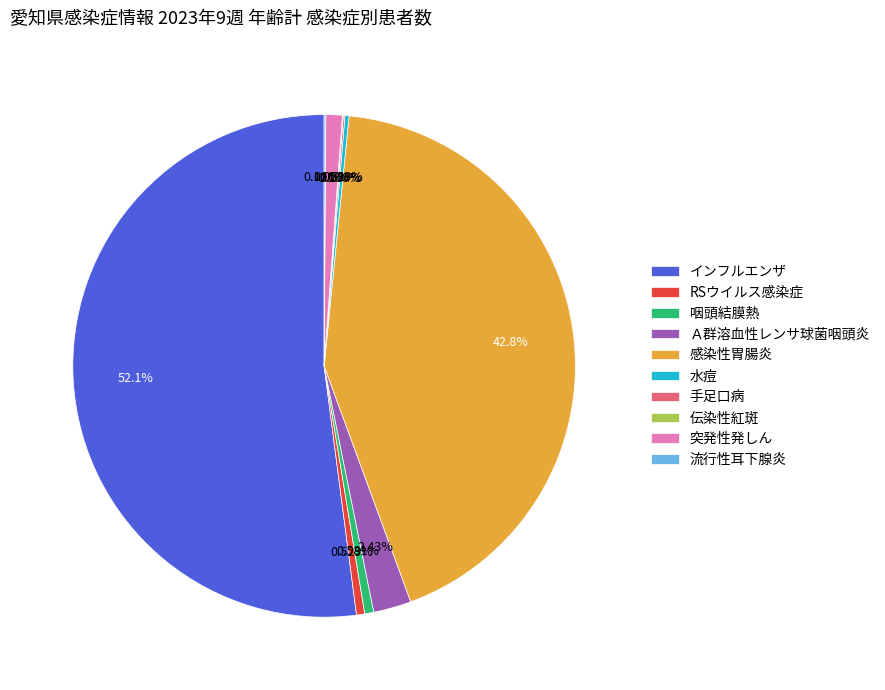

What is the majority slice?

インフルエンザ